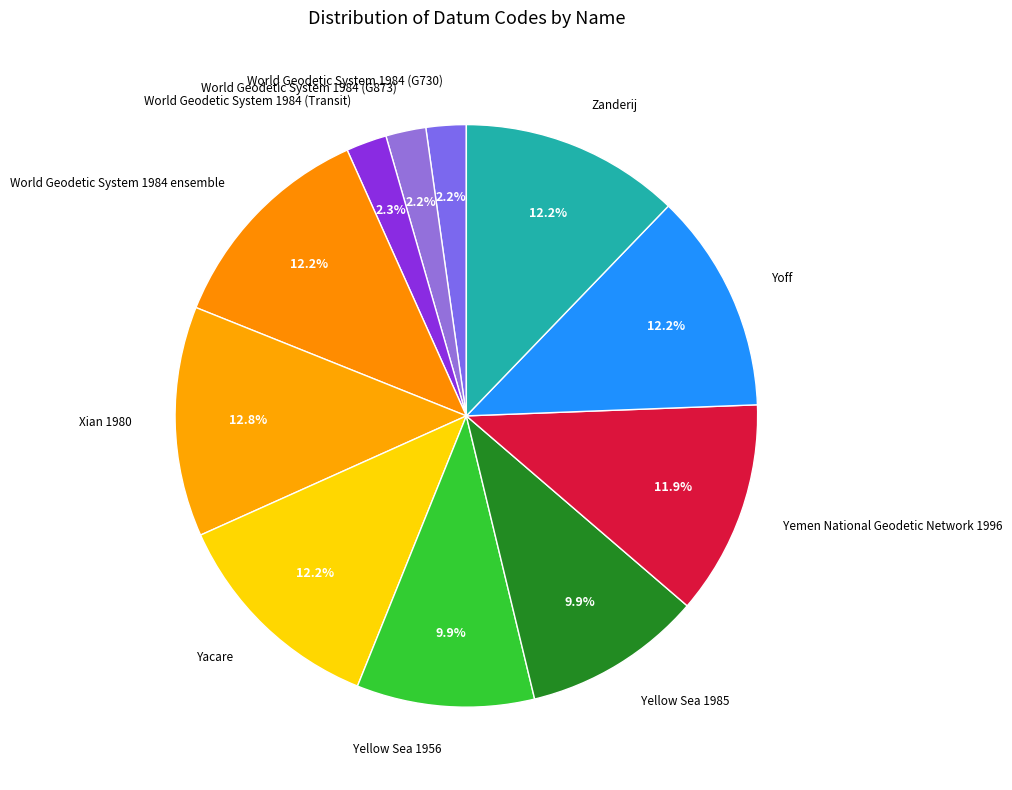

Is it true that World Geodetic System 1984 (Transit) is 2% of the pie?

True